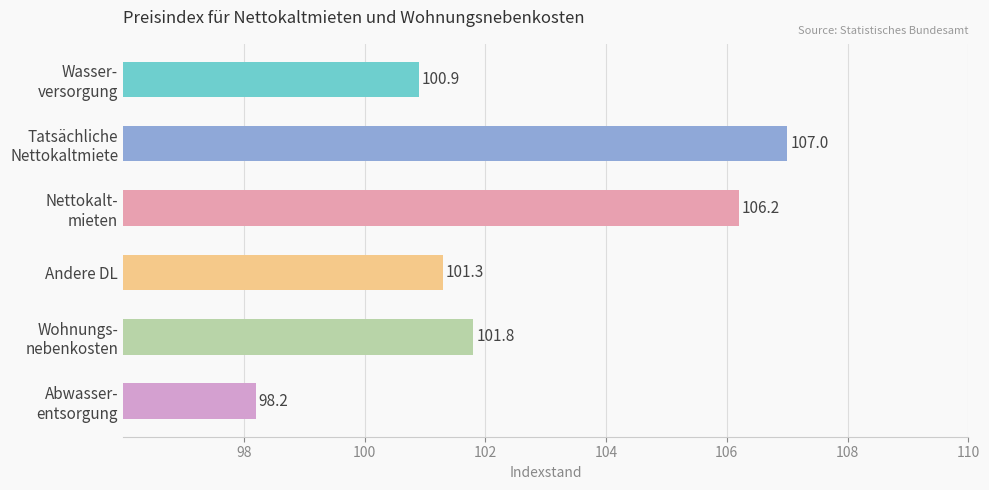

How many categories are shown in the chart?

6